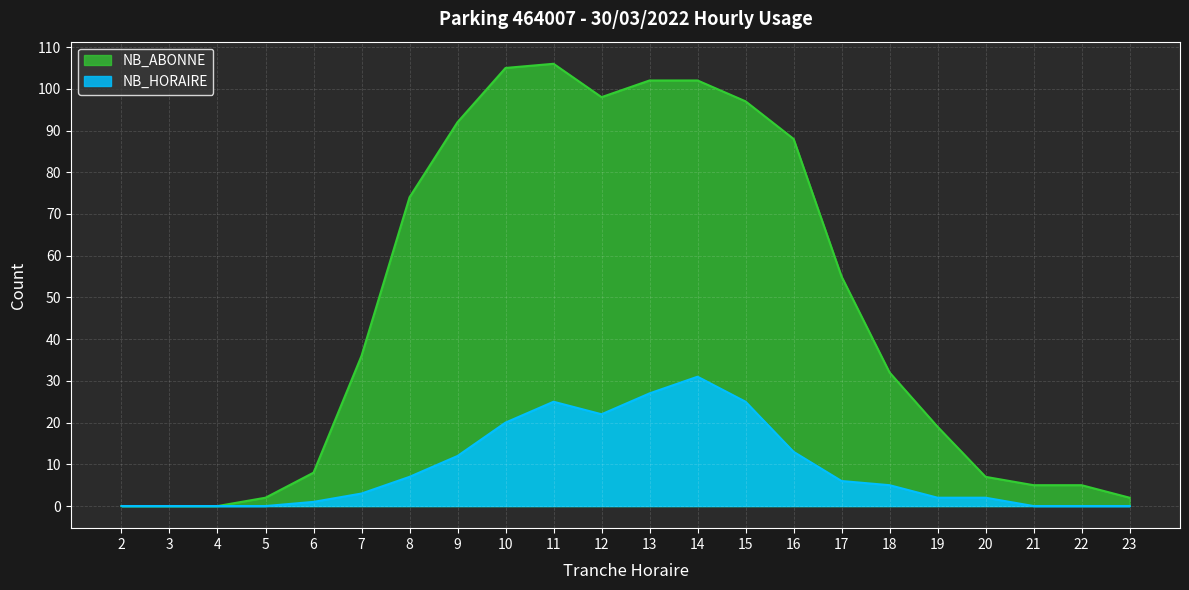

At which category does NB_HORAIRE reach its first local valley?

12